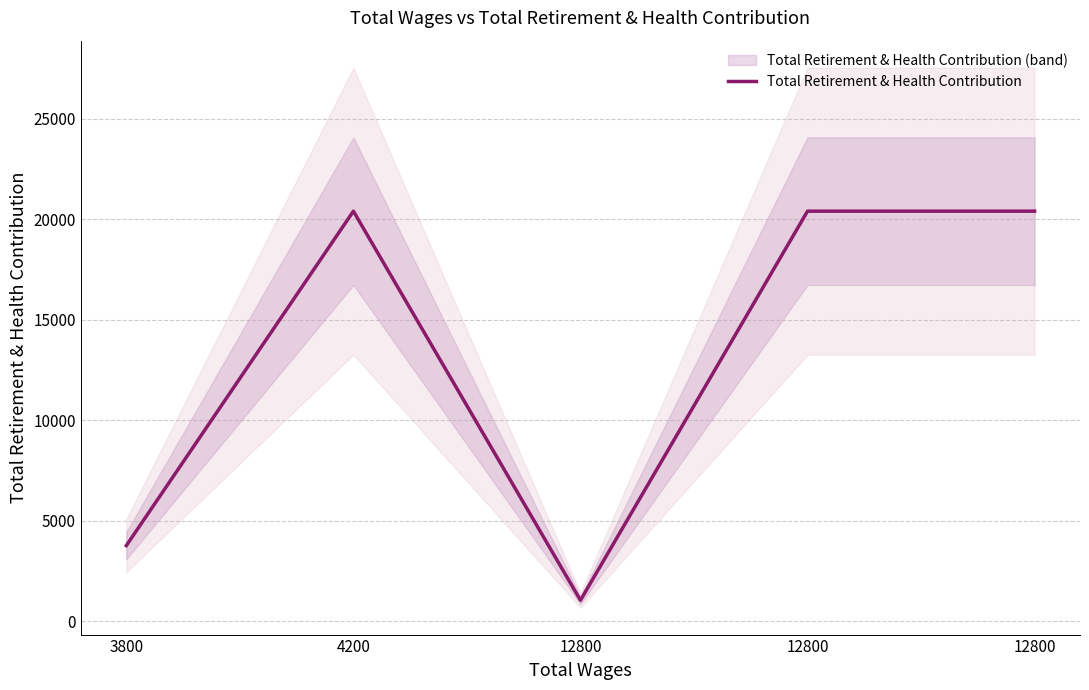

What is the sum of all values?

66035